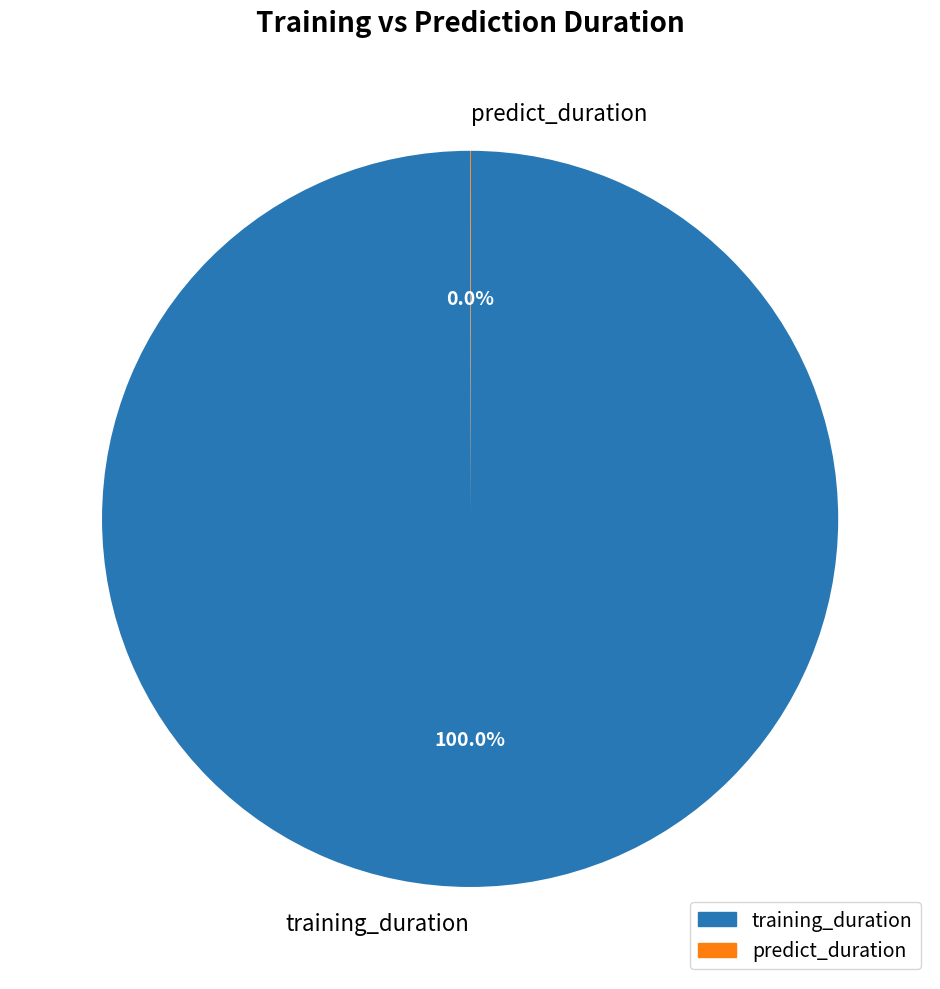

Is training_duration the majority of the pie?

Yes